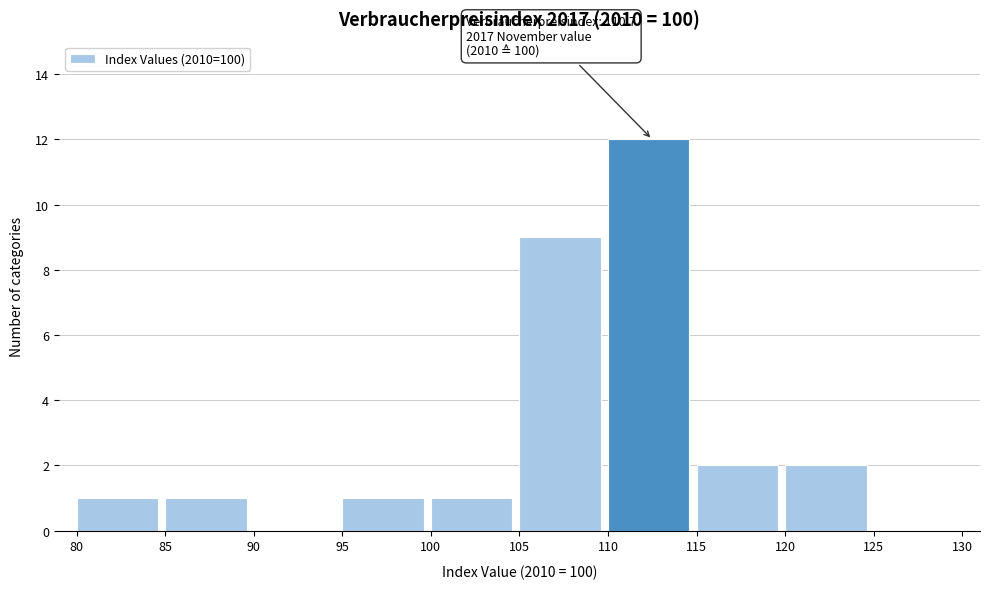

Over which range of the x-axis is the bar tallest?

110 to 115